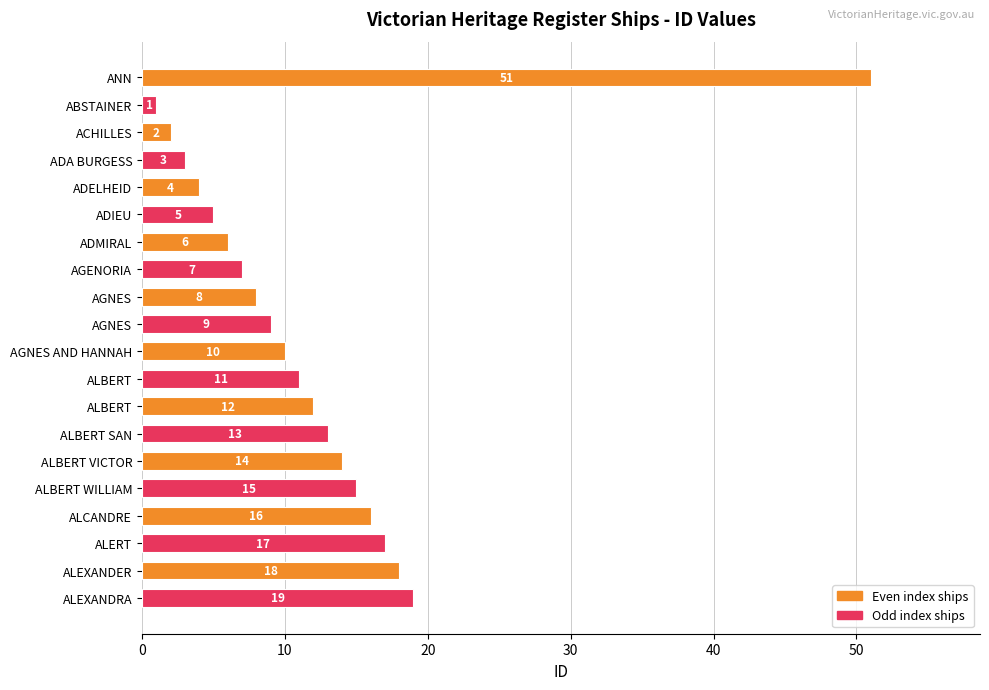

Are the bars horizontal?

Yes